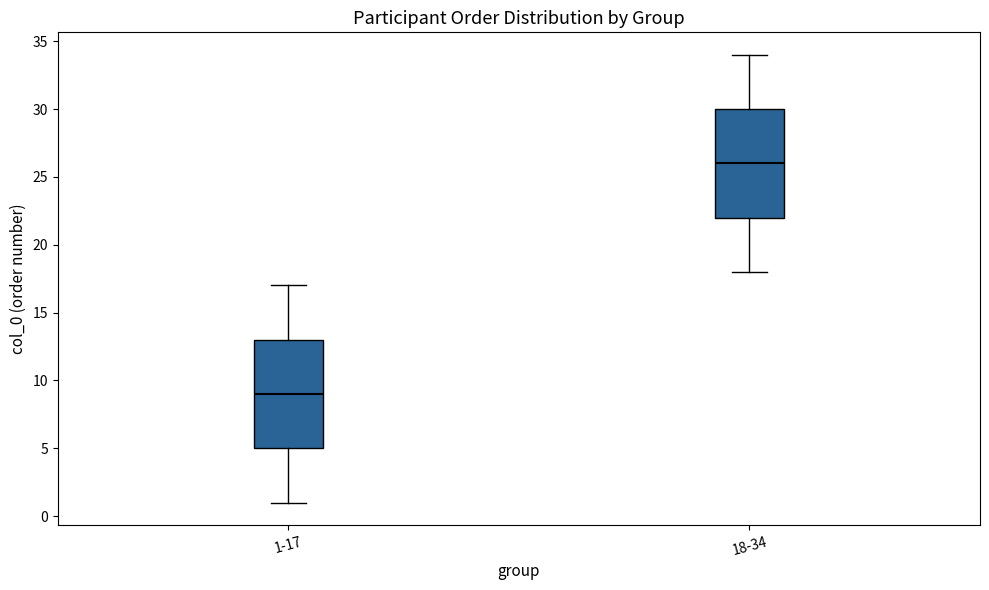

Where does the upper whisker of the box for 1-17 end on the y-axis? The values are not printed on the chart, so give them approximately, as read against the axis.

17